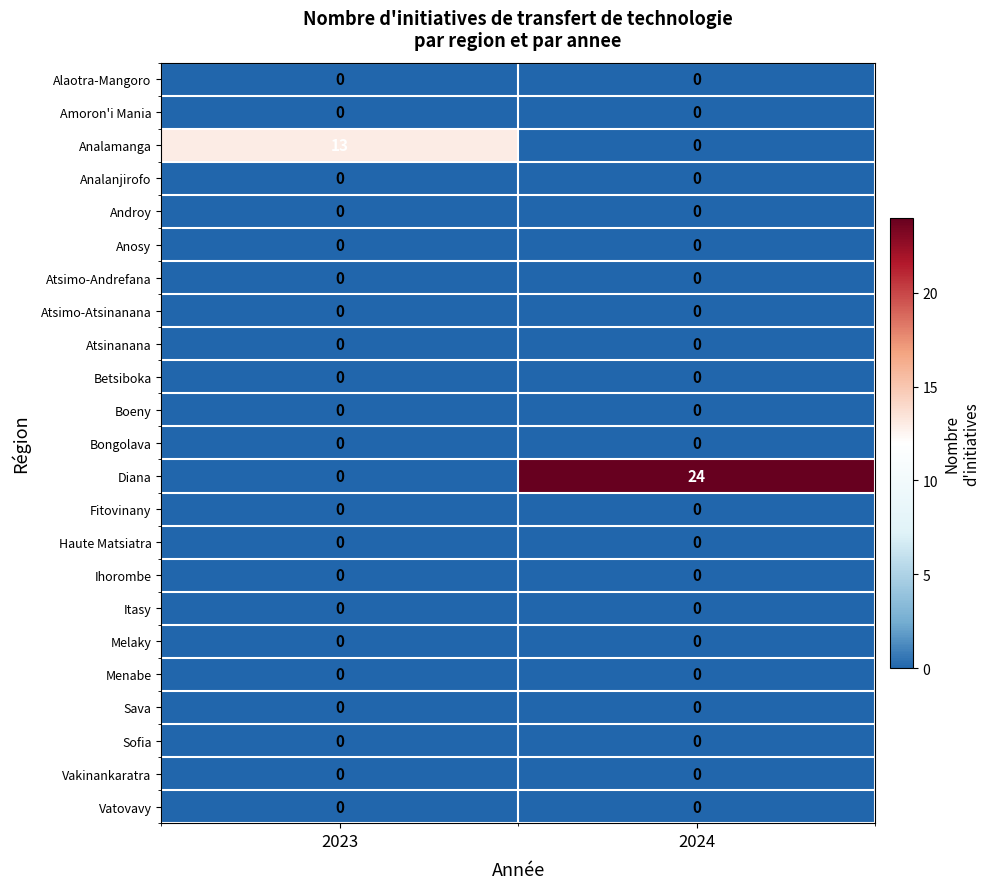

What is the difference between the highest and lowest values at 2024?

24